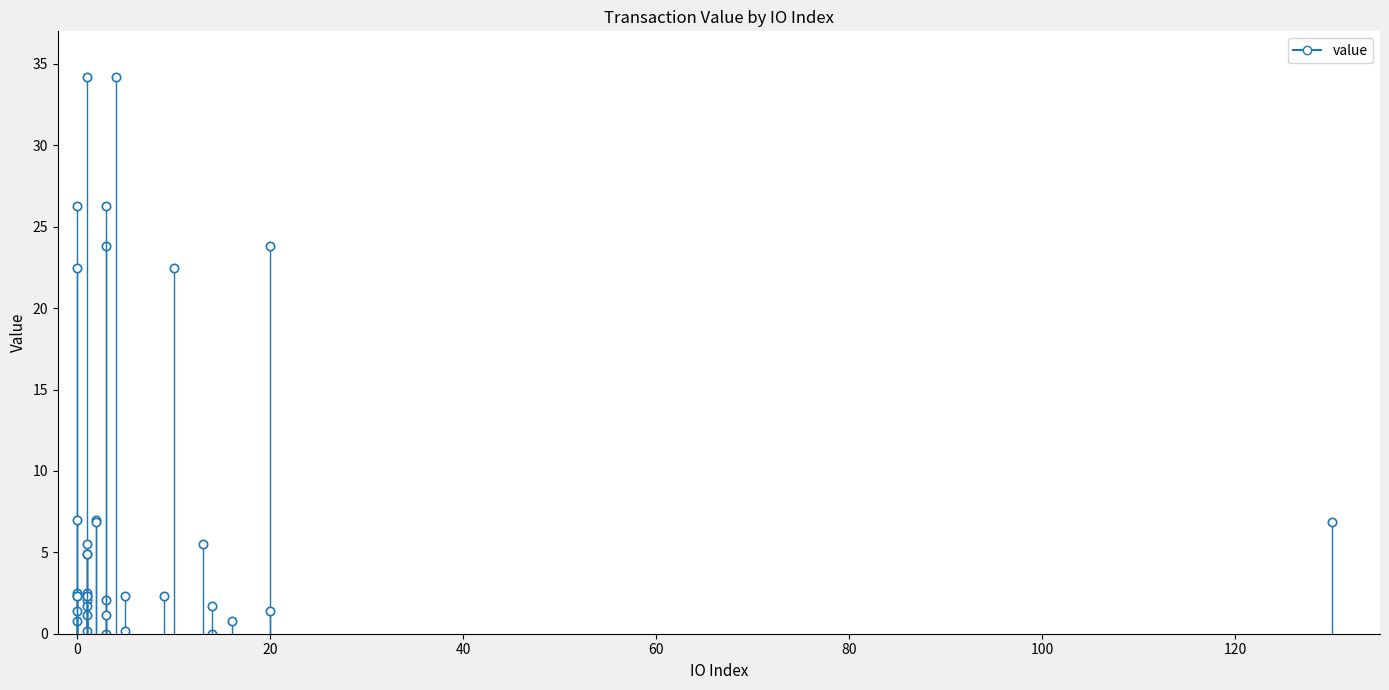

How many interior local valleys (lower than both neighbors) does the data have?

9